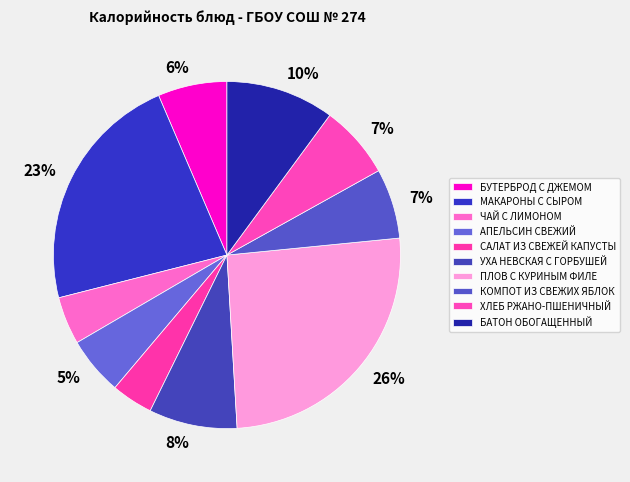

Count the number of slices in the pie.

10